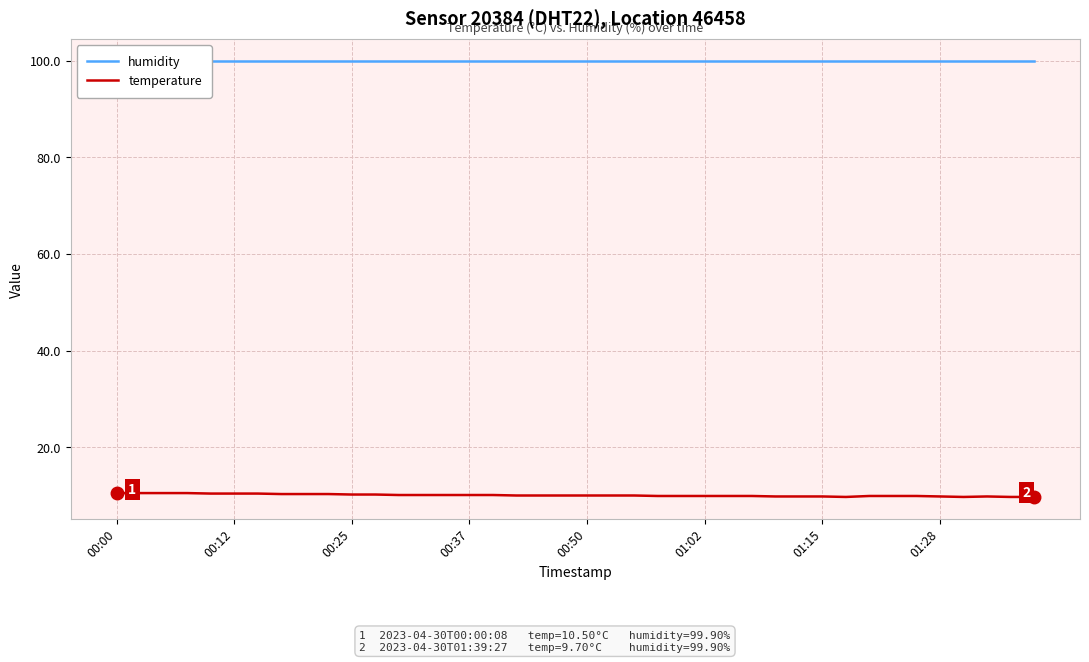

How many lines are shown in the chart?

2